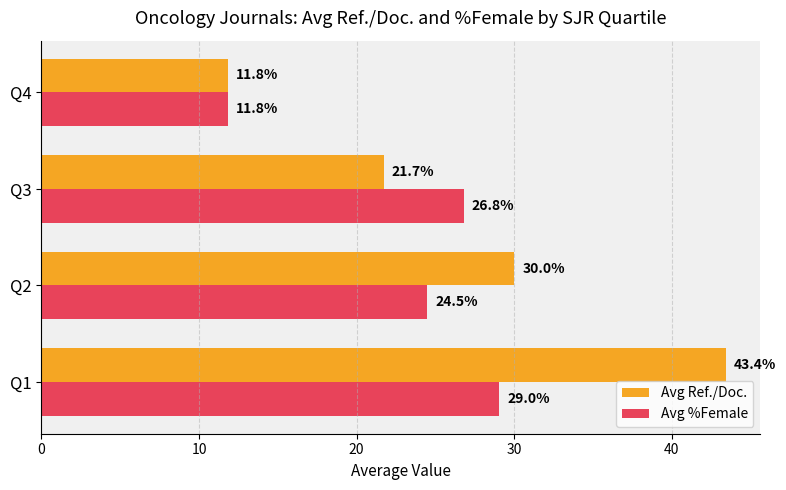

Count the number of data series in this chart.

2